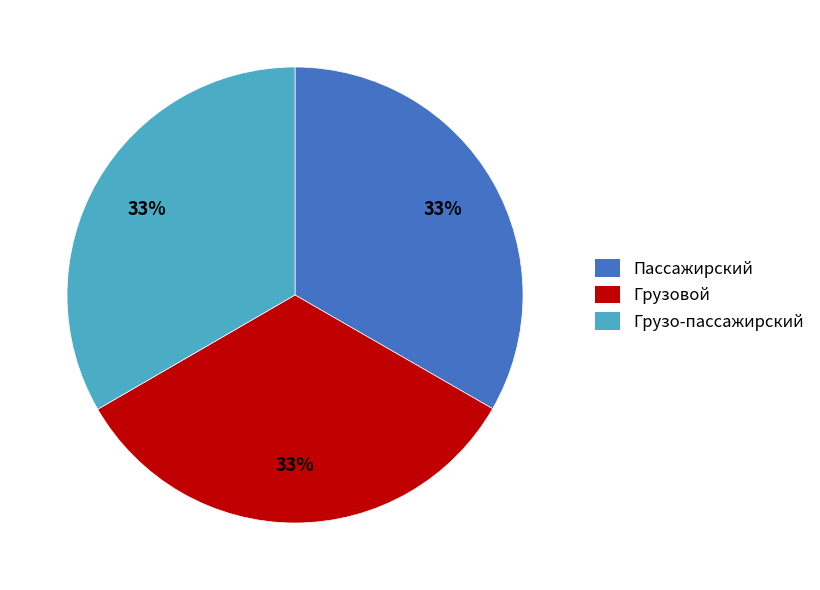

True or false: Пассажирский accounts for 48% of the total.

False